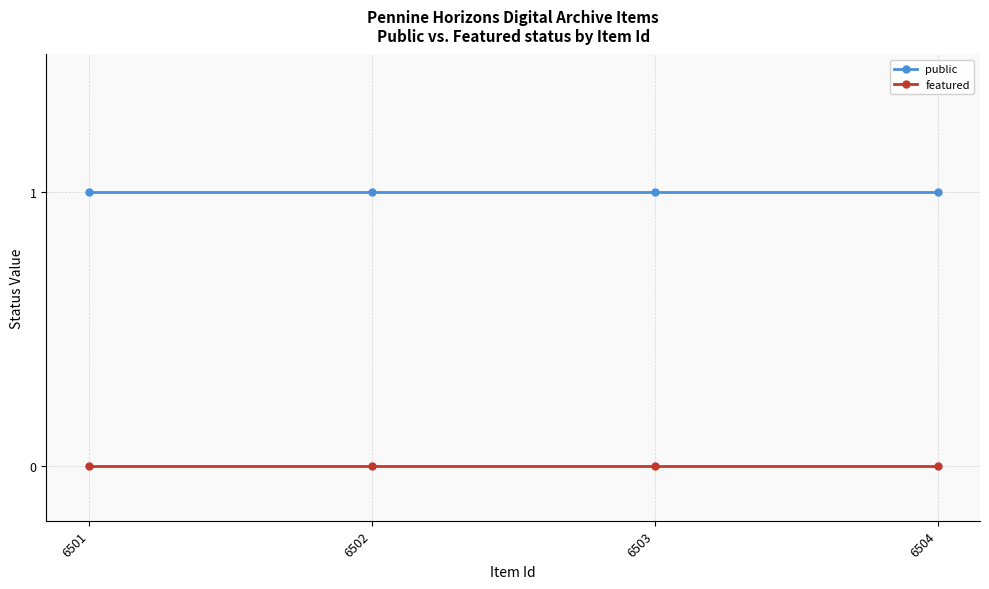

Is the value of featured at 6503 greater than the value of public at 6502?

No